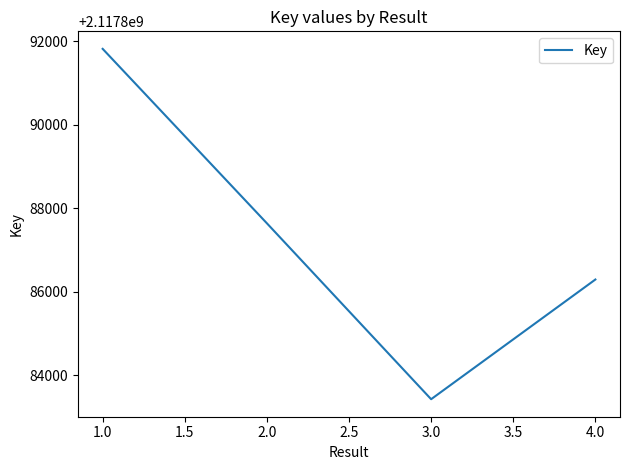

The value at 4.0 is 2117886295. True or false?

True